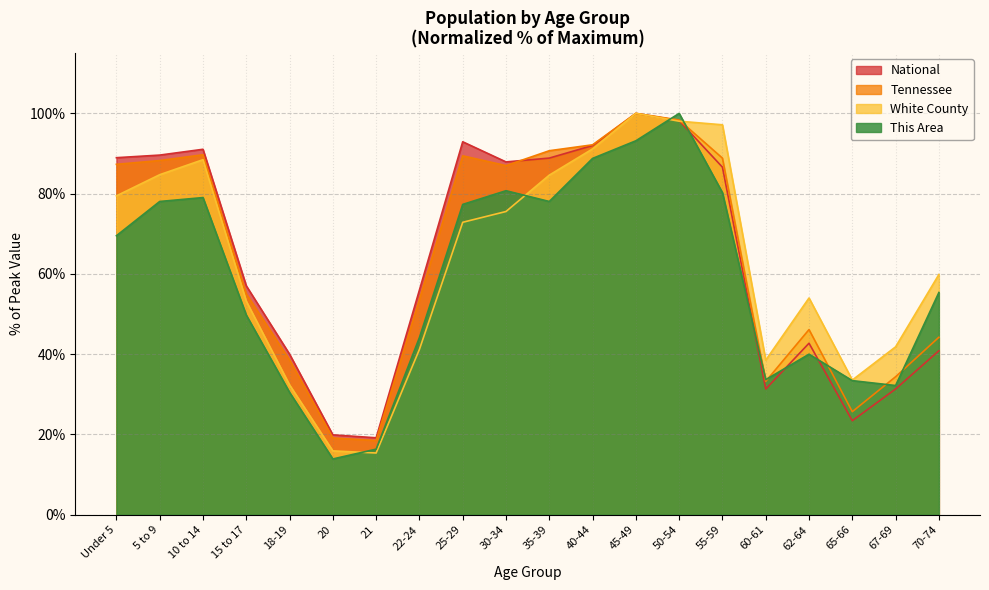

True or false: National has a value of 89.6 at 5 to 9.

True